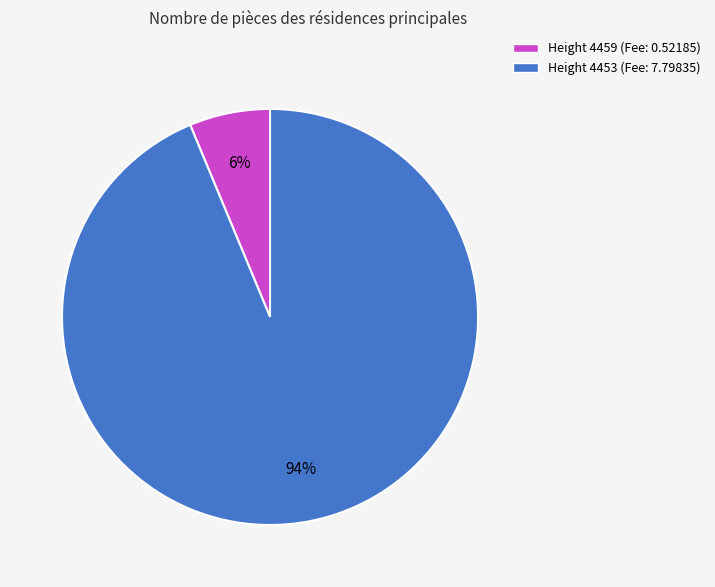

Is there a majority slice in this chart?

Yes